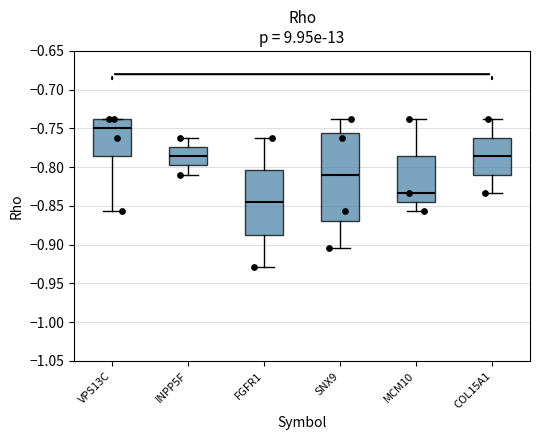

Which box's median line is the highest?

VPS13C